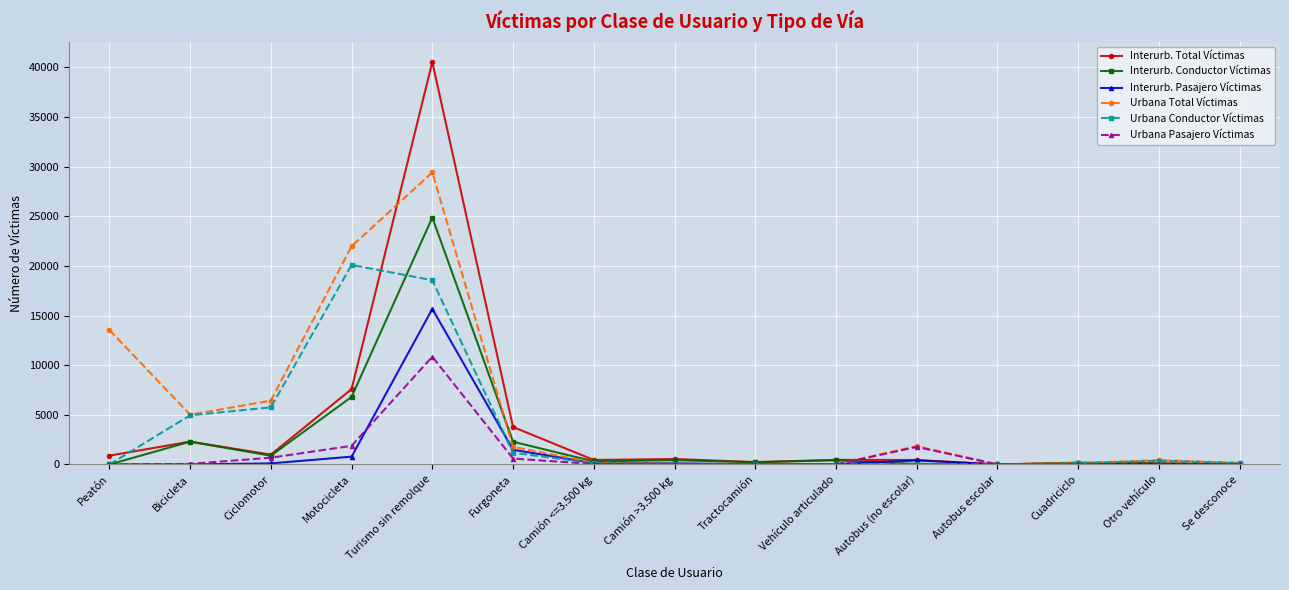

At which label does Urbana Pasajero Víctimas reach its peak?

Turismo sin remolque